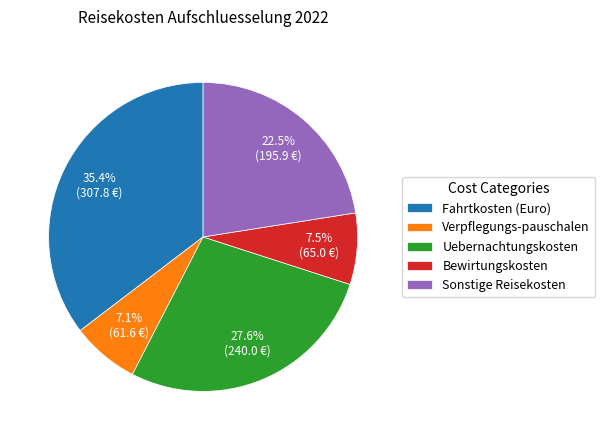

What is the ratio of the value at Verpflegungs-pauschalen to the value at Bewirtungskosten?

0.9